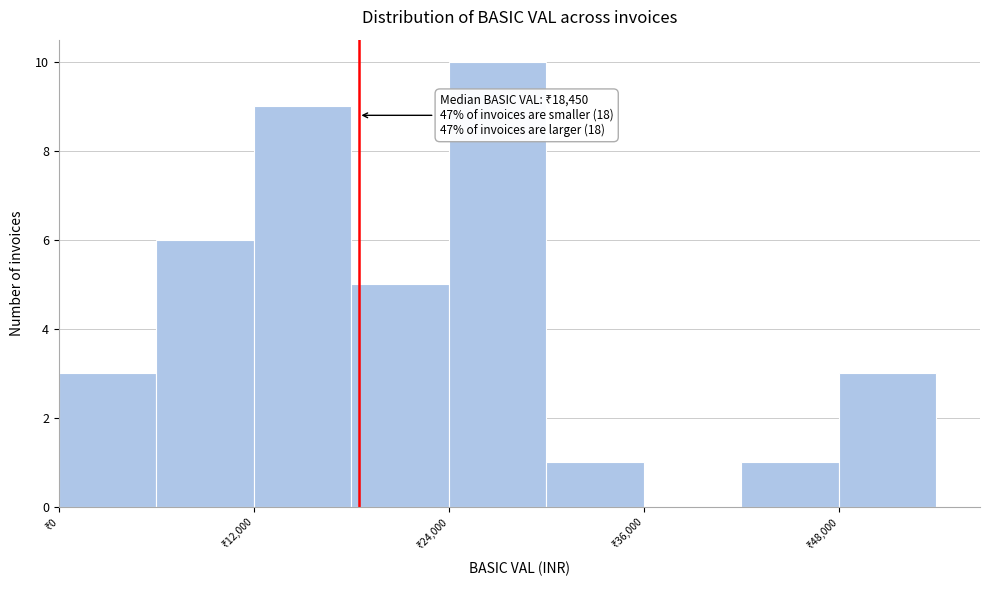

Around what value on the x-axis is the tallest bar? Give the approximate position of its centre, as read against the axis.

28000